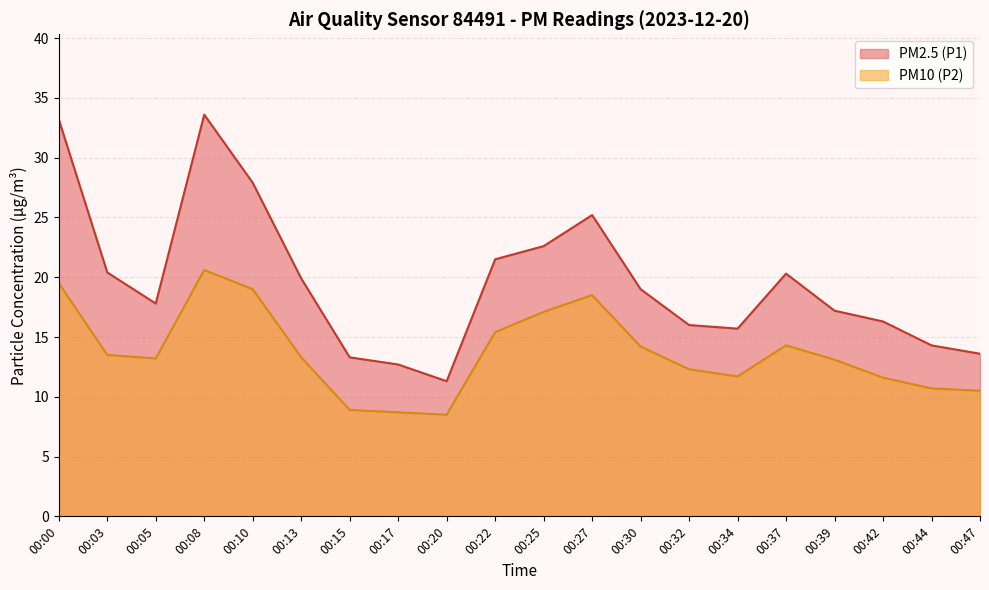

What is the value of the PM10 (P2) point at the 11th from the left?

17.1